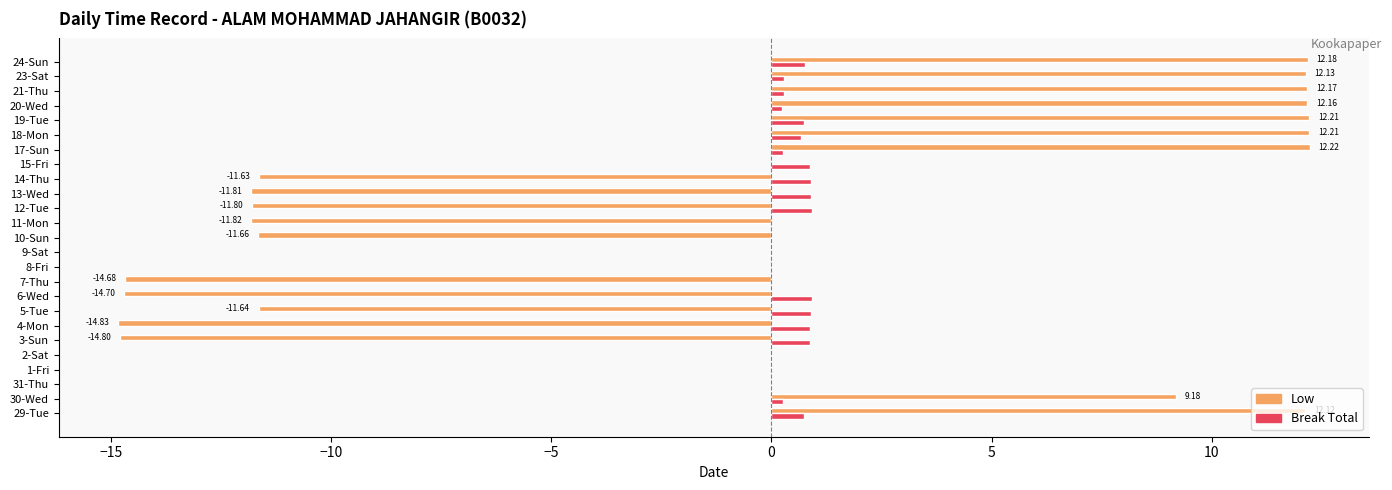

What is the sum of all Low values?

-22.8